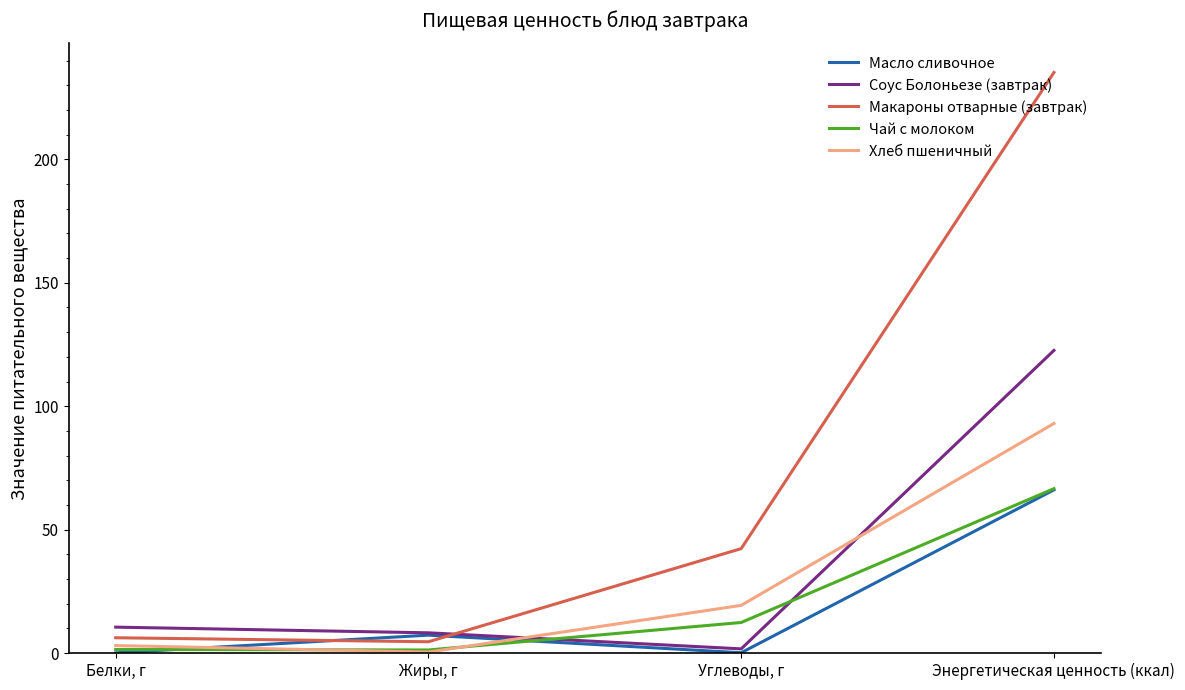

Rank the categories by Соус Болоньезе (завтрак) value from highest to lowest.

Энергетическая ценность (ккал), Белки, г, Жиры, г, Углеводы, г